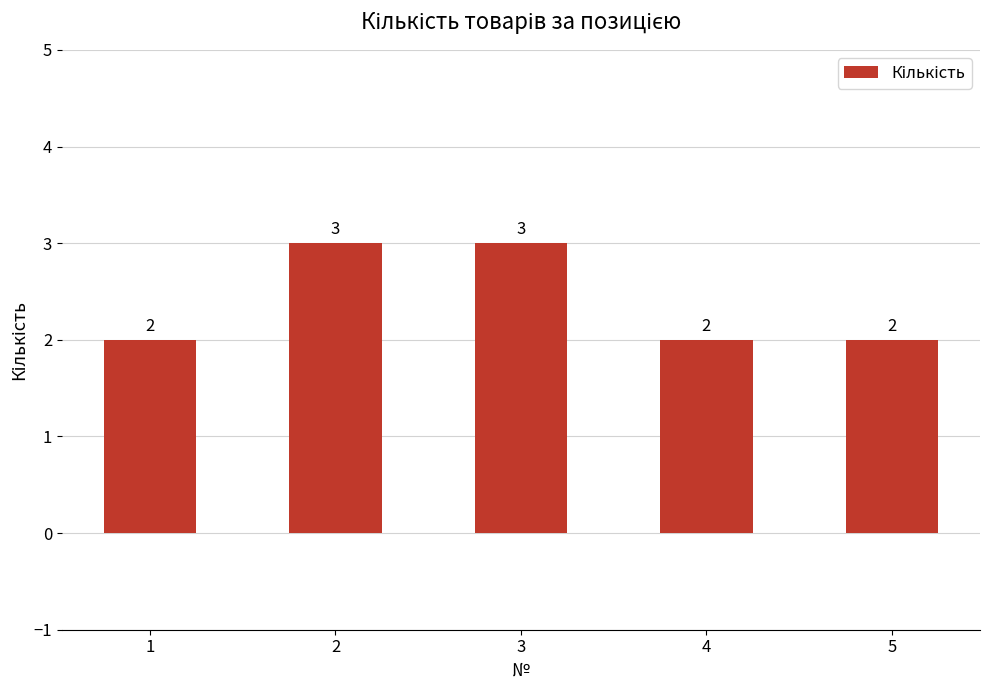

The value at 5 is 2. True or false?

True